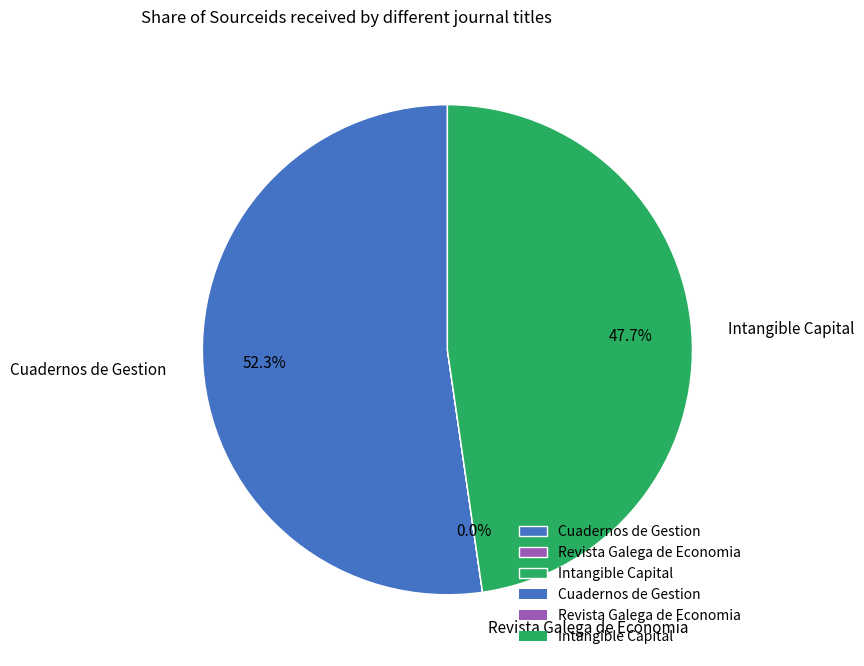

Which category has the biggest portion of the pie?

Cuadernos de Gestion